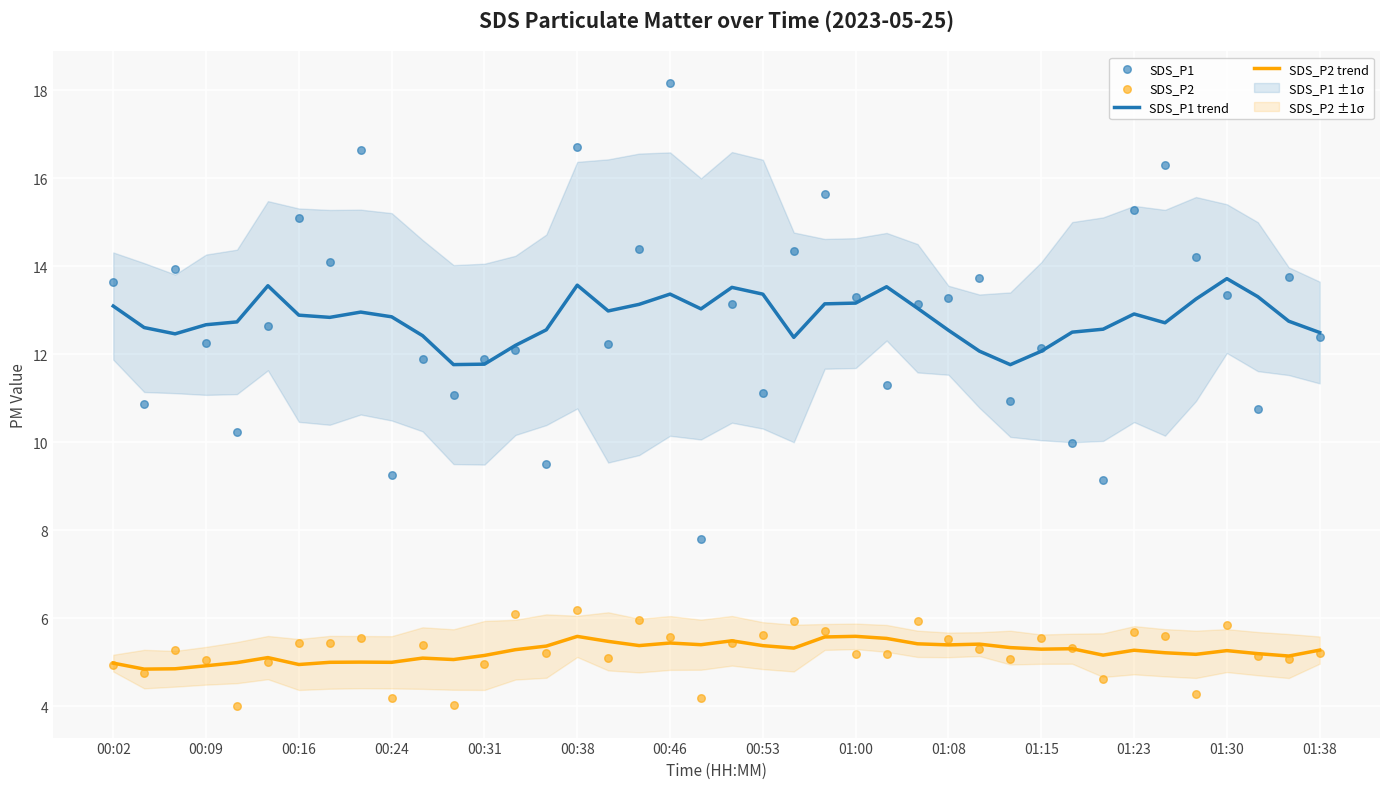

Which series has the largest total across all categories?

SDS_P1 trend